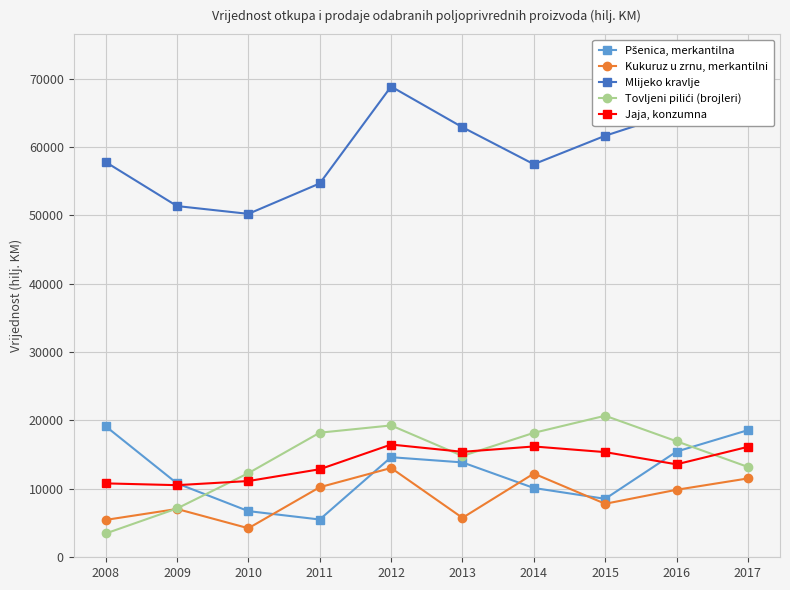

The Kukuruz u zrnu, merkantilni series shows 12189 at 2014. True or false?

True